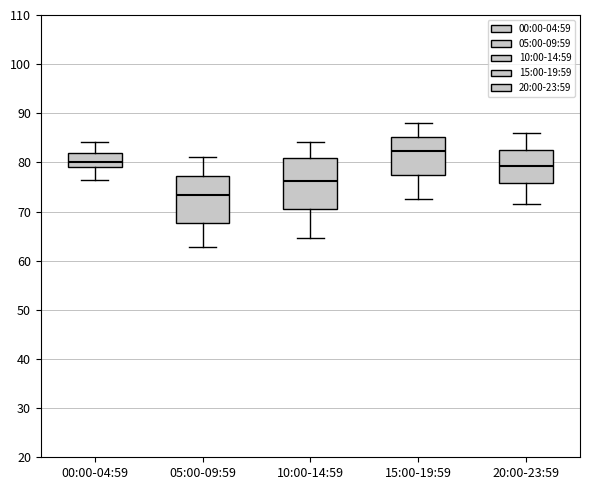

Reading left to right, transcribe this box plot: for each box, give where its median line is, the range the box spans, and where its two whiskers end, as read against the y-axis. The values are not printed on the chart, so give them approximately, as read against the axis.

00:00-04:59: median 80, box 79 to 82, whiskers 77 to 84
05:00-09:59: median 73, box 68 to 77, whiskers 63 to 81
10:00-14:59: median 76, box 70 to 81, whiskers 65 to 84
15:00-19:59: median 82, box 77 to 85, whiskers 73 to 88
20:00-23:59: median 79, box 76 to 83, whiskers 72 to 86